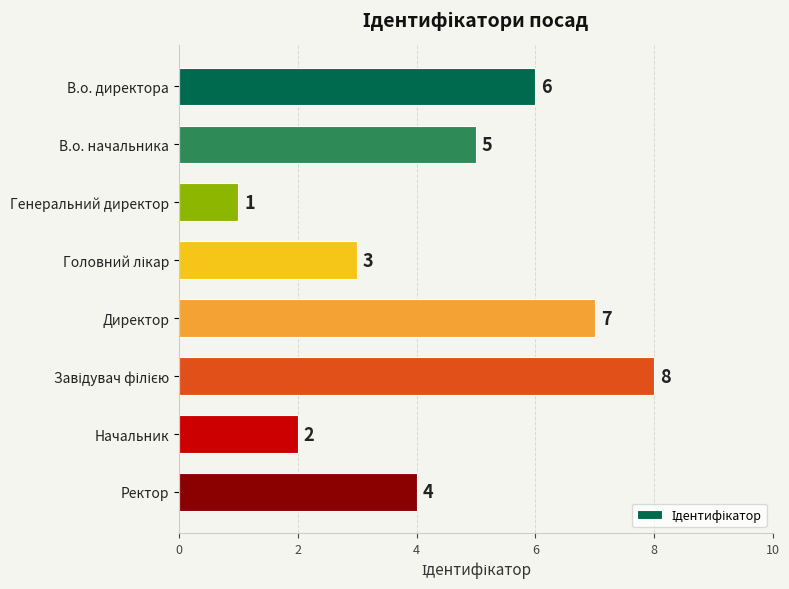

What is the sum of all values?

36